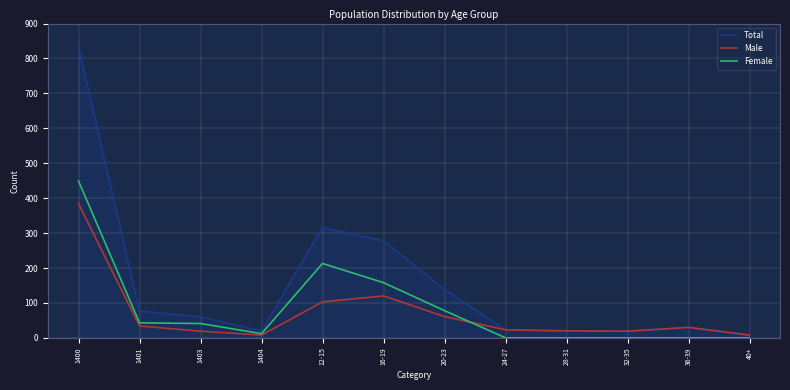

What position from the right is 32-35?

3